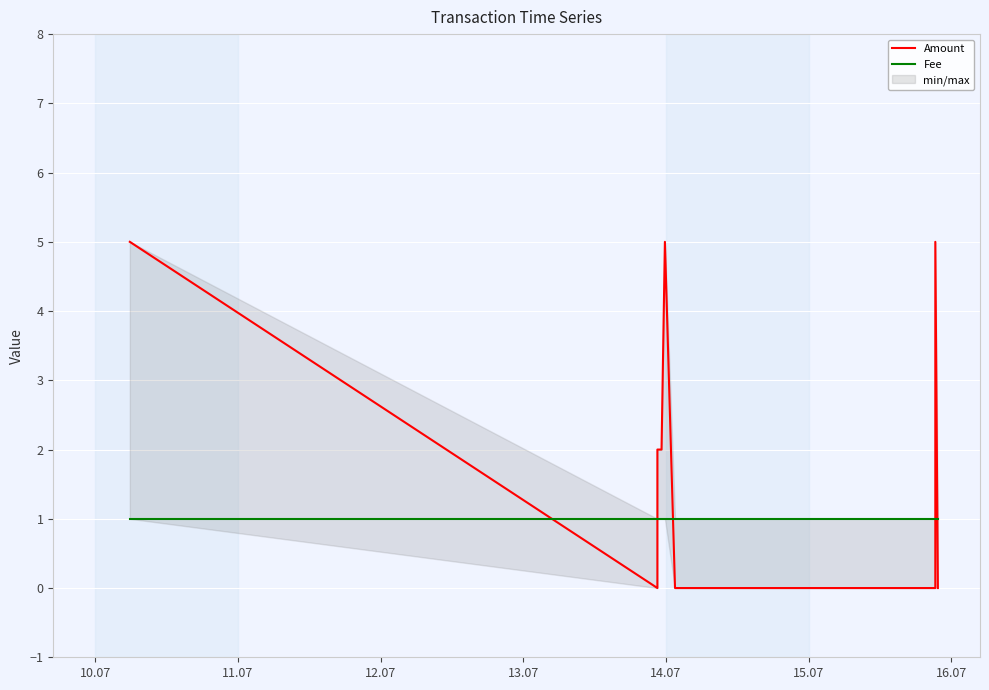

Is the value of Amount at 8 greater than the value of Fee at 11.07?

No